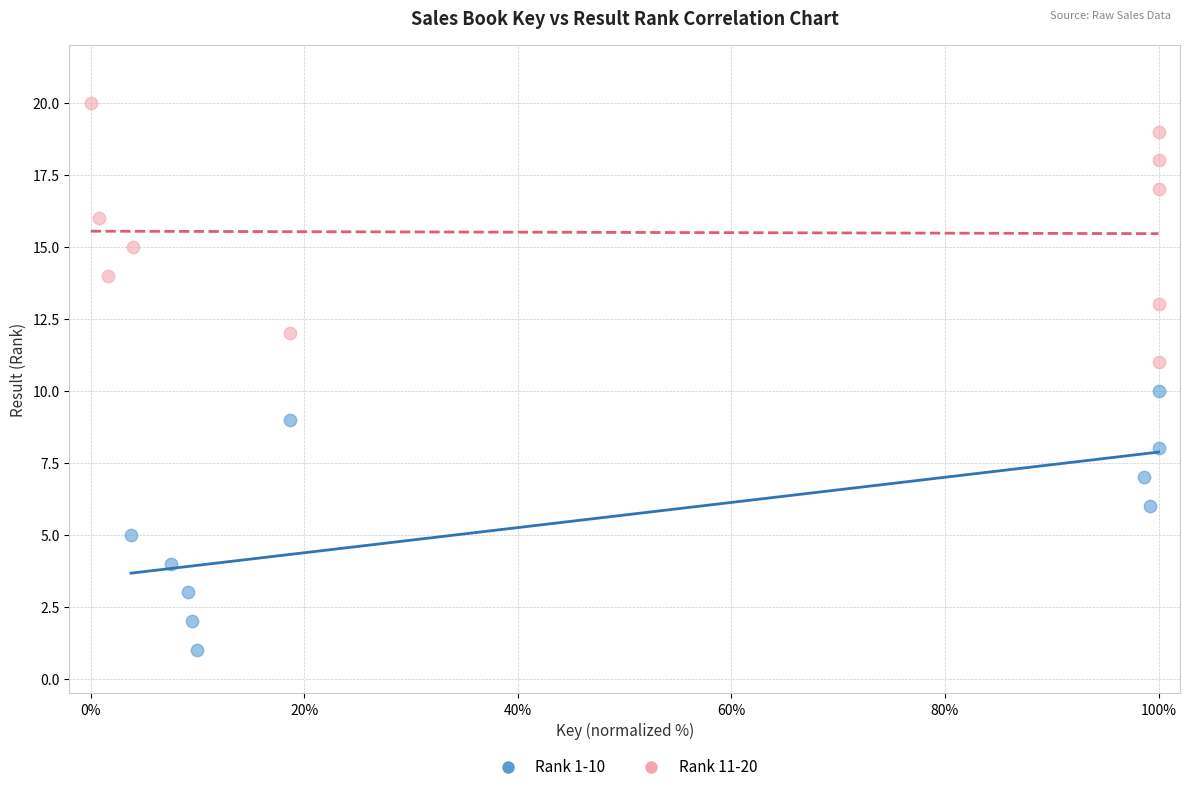

Which series contains the highest Y value?

Rank 11-20